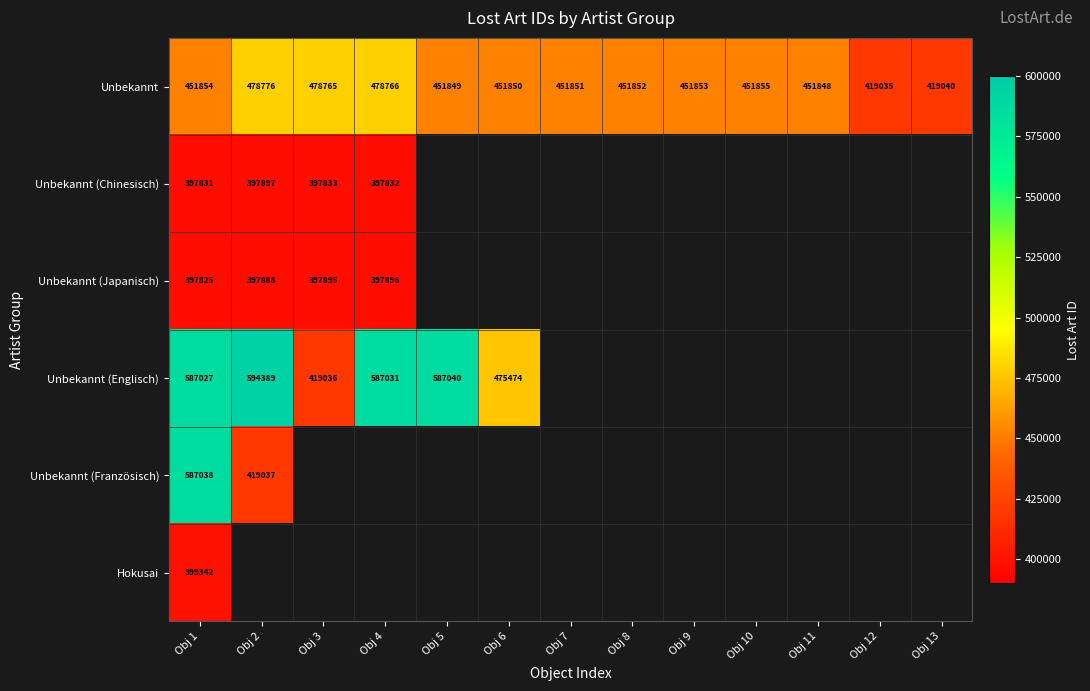

What is the maximum value shown in the chart?

594389.0